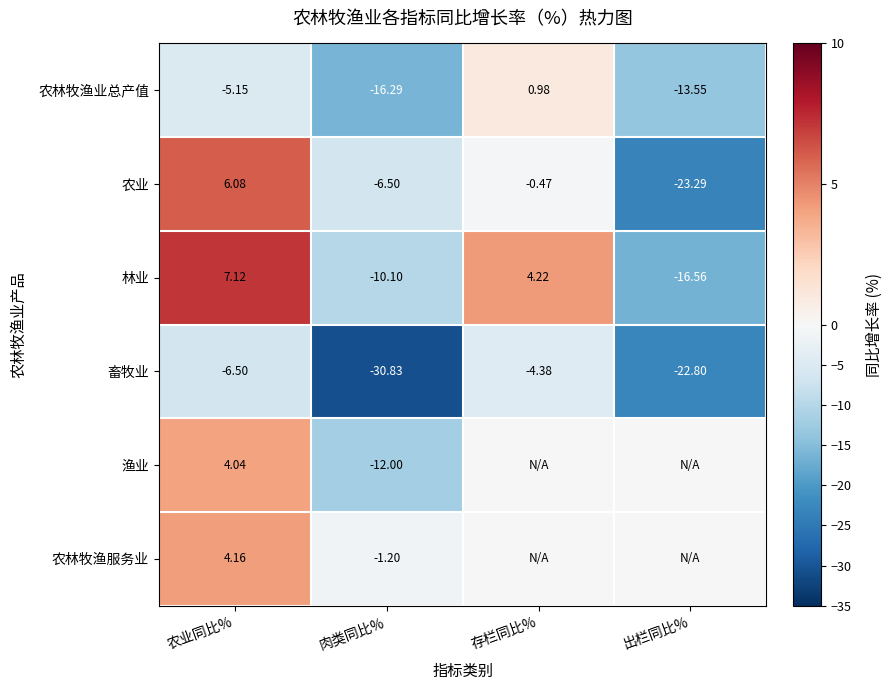

At which label is 农业 closest to -8?

肉类同比%